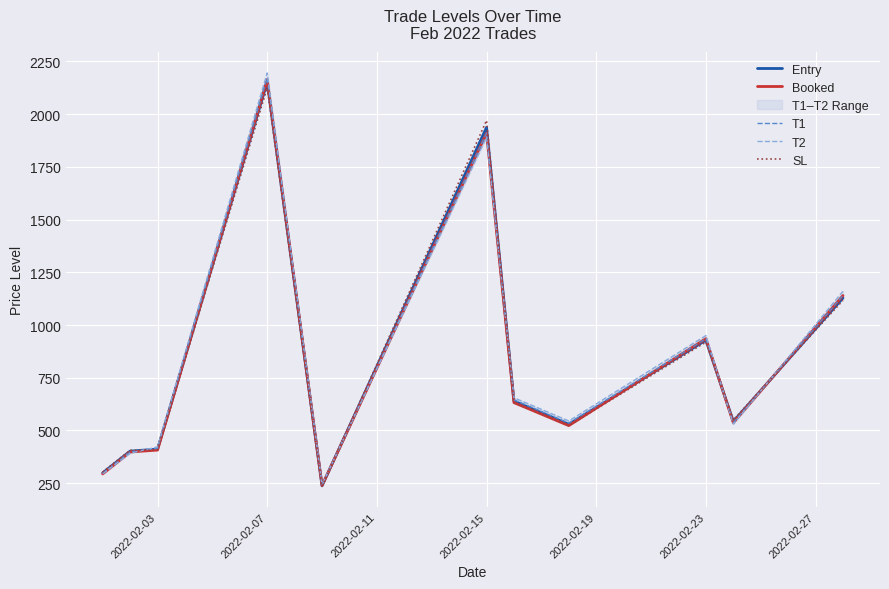

What is the value of the T1 point at the 10th from the left?

537.0